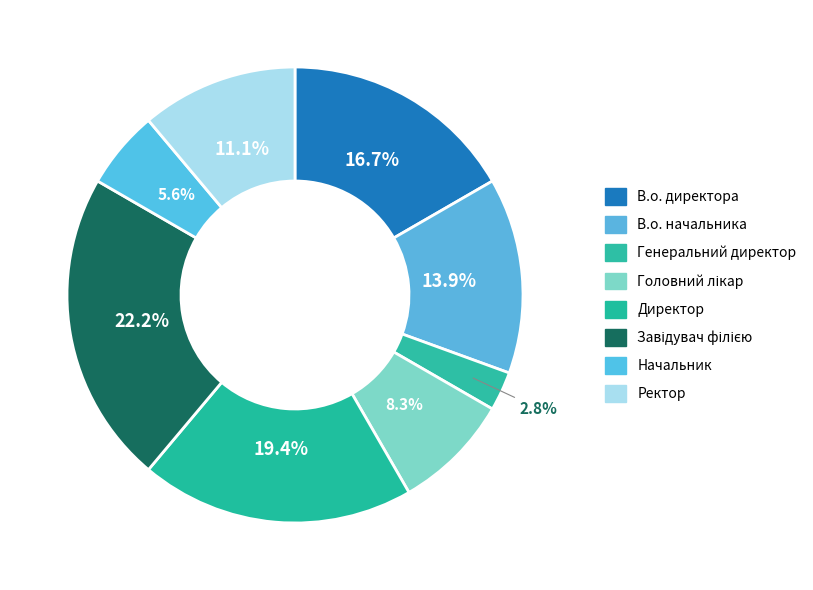

How many slices are in this pie chart?

8